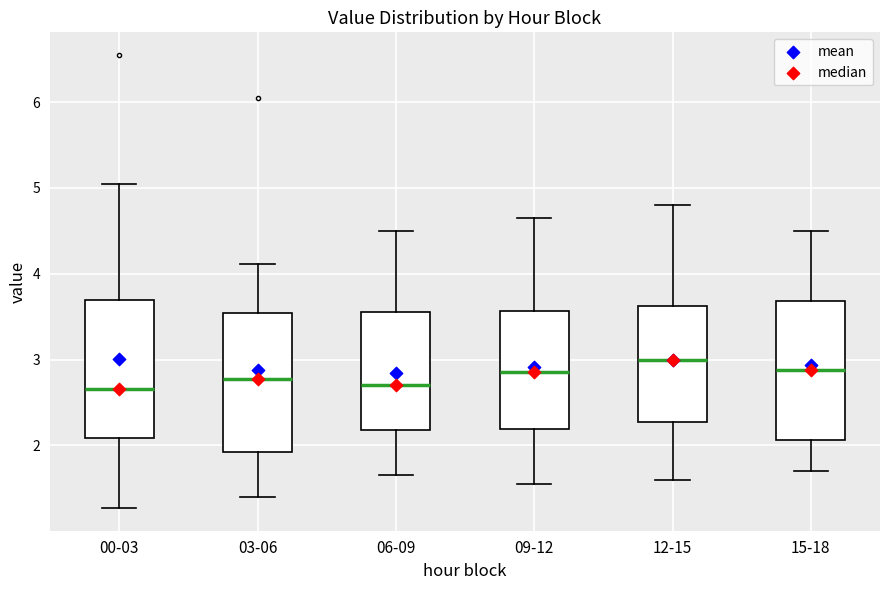

Reading left to right, transcribe this box plot: for each box, give where its median line is, the range the box spans, and where its two whiskers end, as read against the y-axis. The values are not printed on the chart, so give them approximately, as read against the axis.

00-03: median 2.7, box 2.1 to 3.7, whiskers 1.3 to 5.1
03-06: median 2.8, box 1.9 to 3.5, whiskers 1.4 to 4.1
06-09: median 2.7, box 2.2 to 3.6, whiskers 1.7 to 4.5
09-12: median 2.9, box 2.2 to 3.6, whiskers 1.6 to 4.7
12-15: median 3.0, box 2.3 to 3.6, whiskers 1.6 to 4.8
15-18: median 2.9, box 2.1 to 3.7, whiskers 1.7 to 4.5